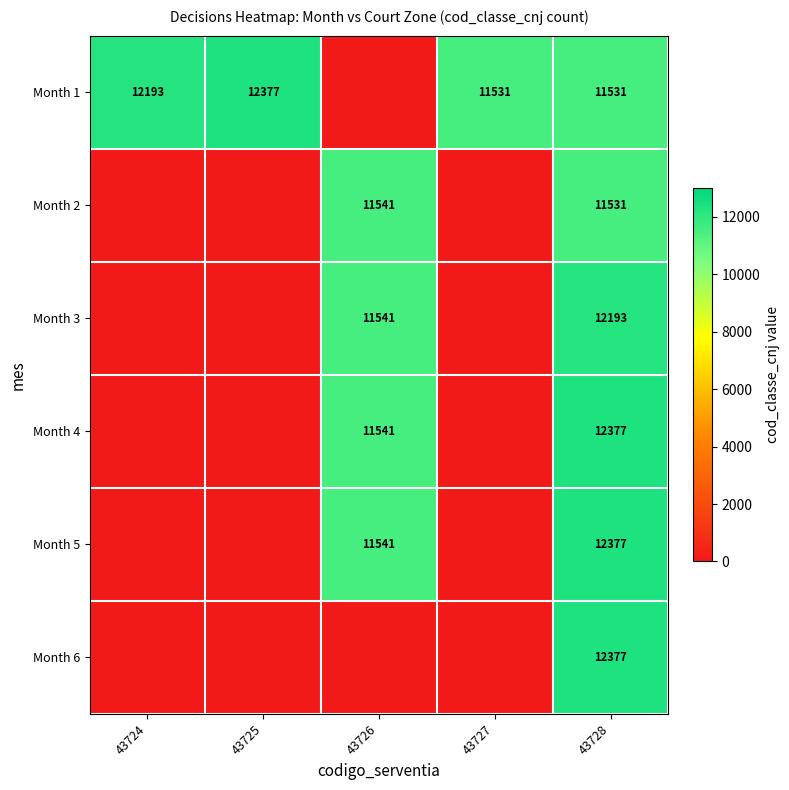

True or false: Month 5 has a value of 21807 at 43728.

False